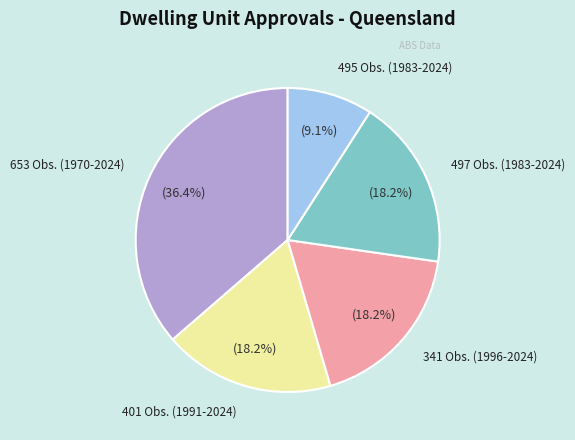

Is there any slice that represents more than half of the pie?

No